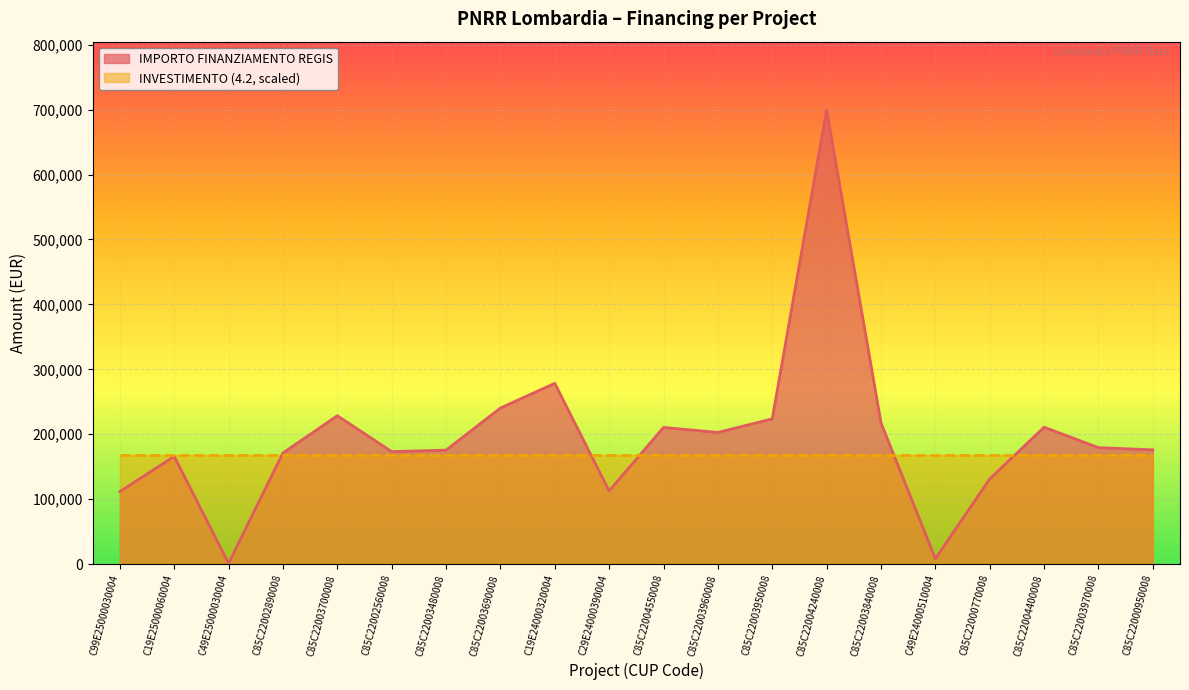

At which label is the value closest to 350467?

C19E24000320004